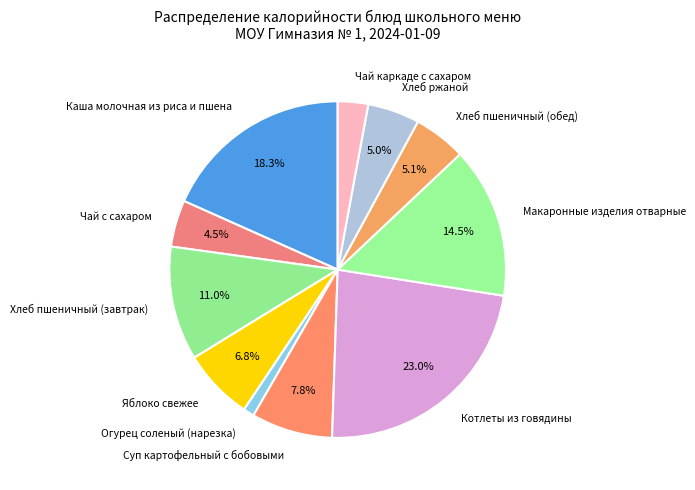

What is the ratio of the value at Каша молочная из риса и пшена to the value at Чай каркаде с сахаром?

6.3